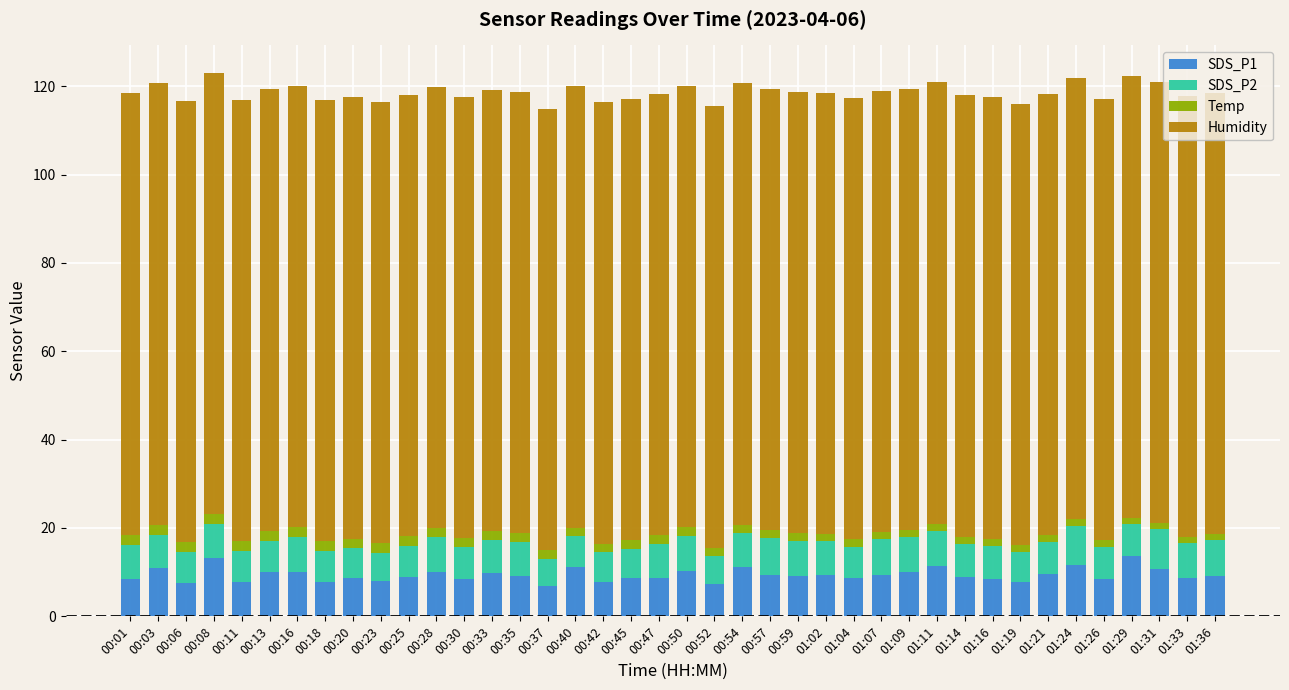

What is the lowest value of the SDS_P1 series?

6.8